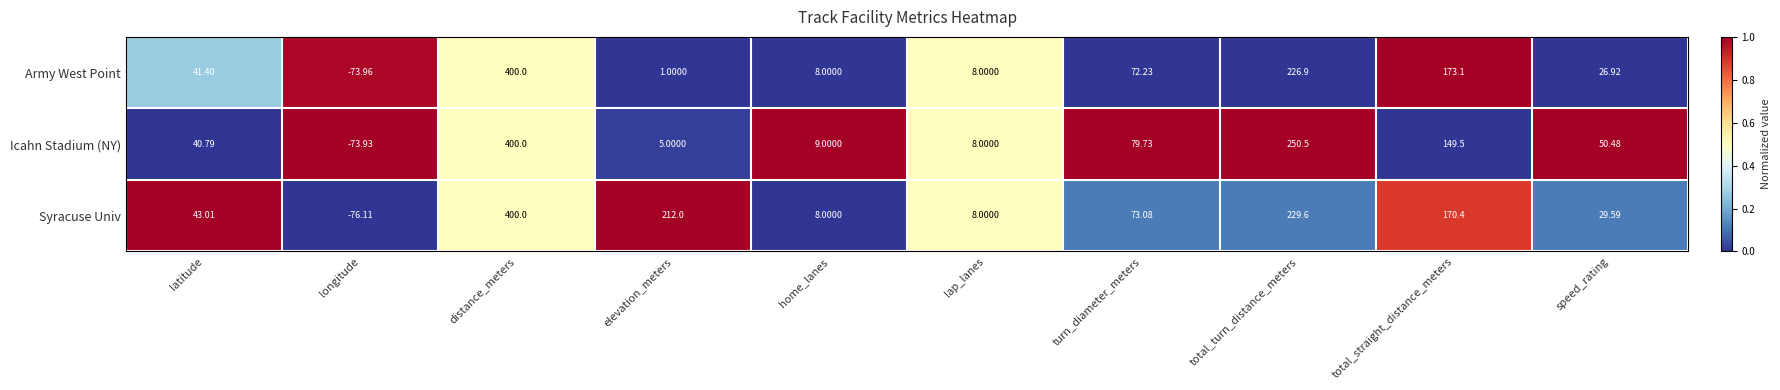

Between lap_lanes and total_straight_distance_meters, which series saw the biggest shift?

Army West Point